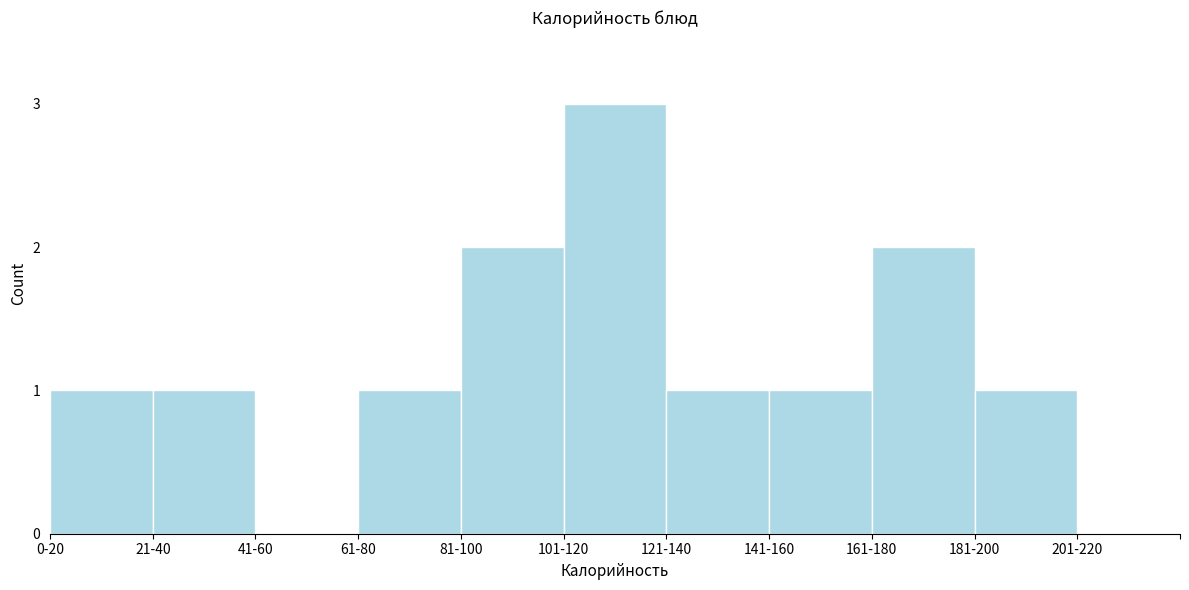

Reading left to right, transcribe all the data shown in this chart.

0-20=1	21-40=1	41-60=0	61-80=1	81-100=2	101-120=3	121-140=1	141-160=1	161-180=2	181-200=1	201-220=0